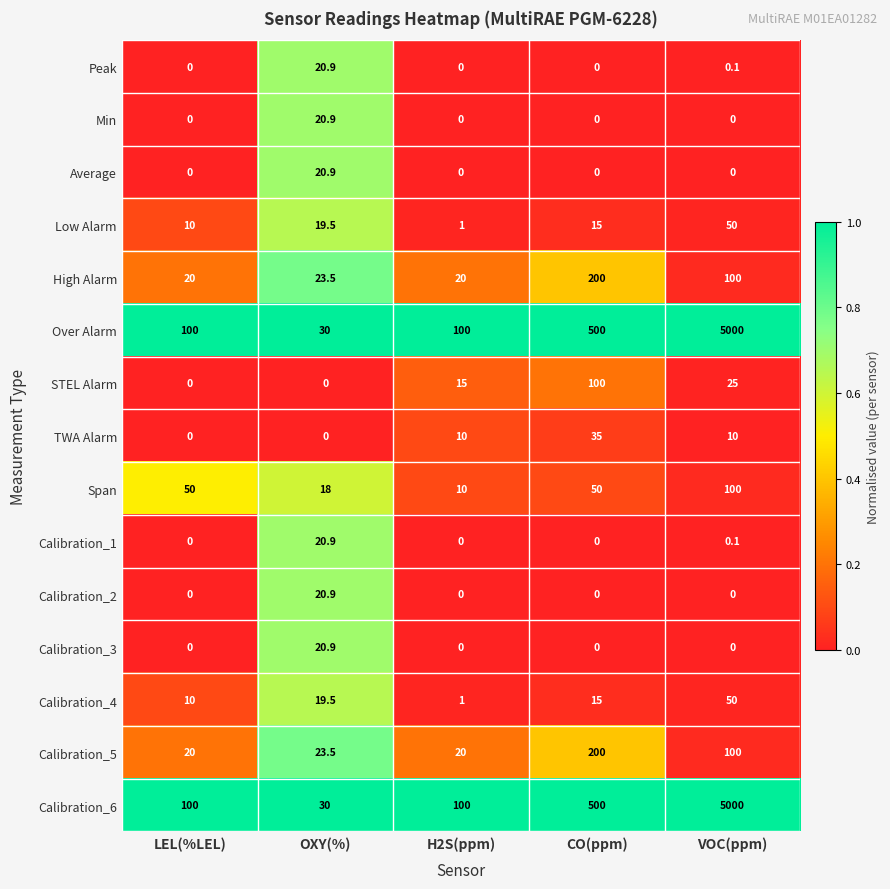

What is the approximate value of Calibration_3 at OXY(%)?

20.9